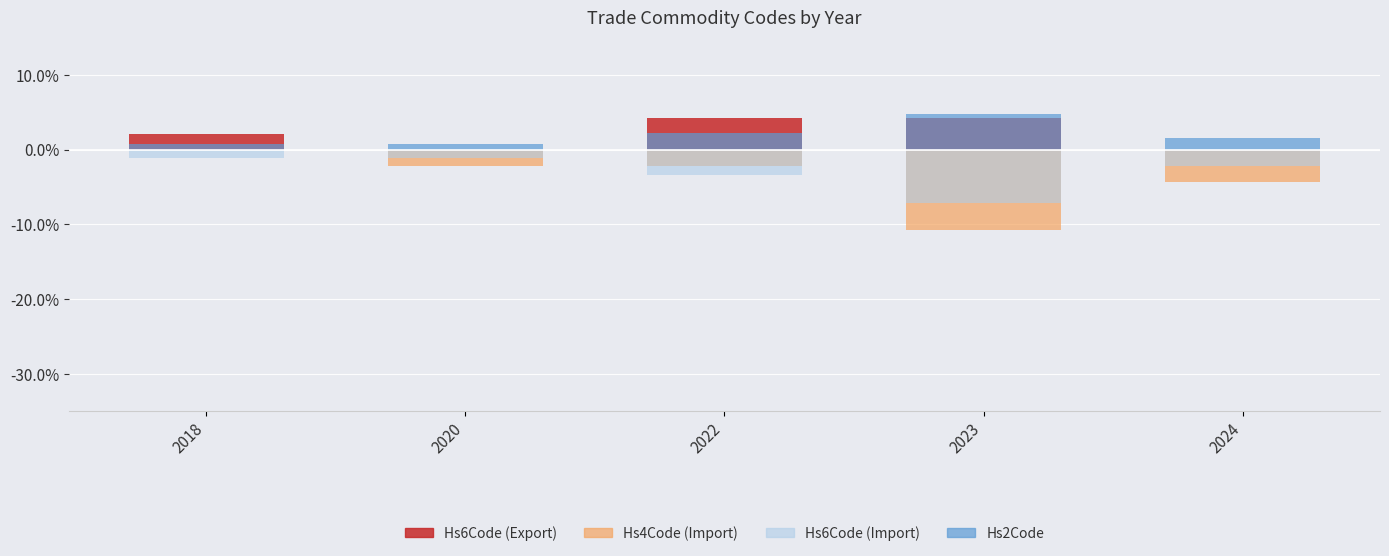

What is the spread (max minus min) of values at 2024?

5.8